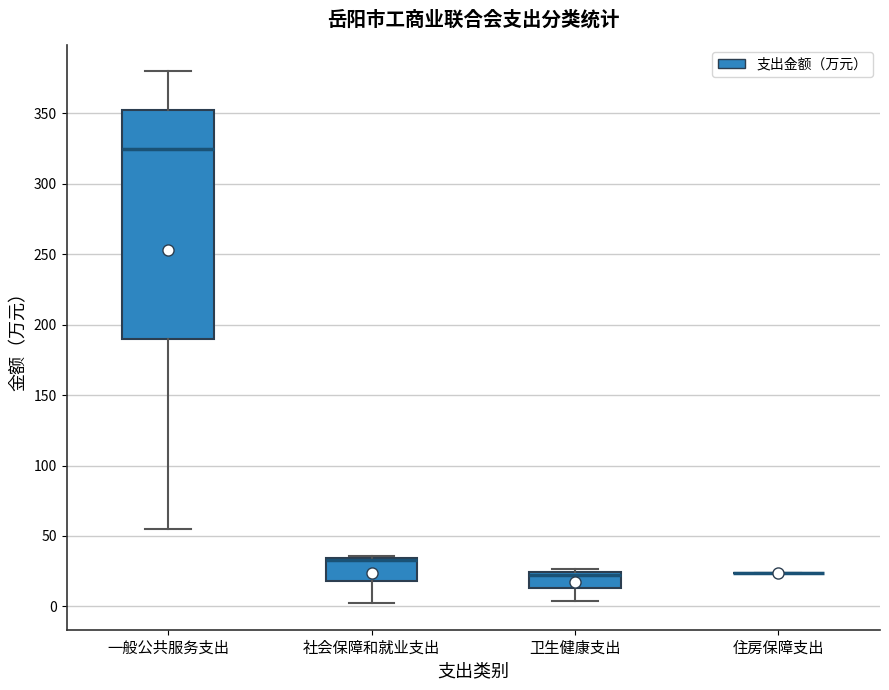

Reading left to right, transcribe this box plot: for each box, give where its median line is, the range the box spans, and where its two whiskers end, as read against the y-axis. The values are not printed on the chart, so give them approximately, as read against the axis.

一般公共服务支出: median 325, box 190 to 350, whiskers 55 to 380
社会保障和就业支出: median 35 (drawn on the box's upper edge), box 20 to 35, whiskers 0 to 35
卫生健康支出: median 20, box 15 to 25, whiskers 5 to 25 (just above the box's upper edge)
住房保障支出: box collapsed to a line at 25, whiskers 25 to 25